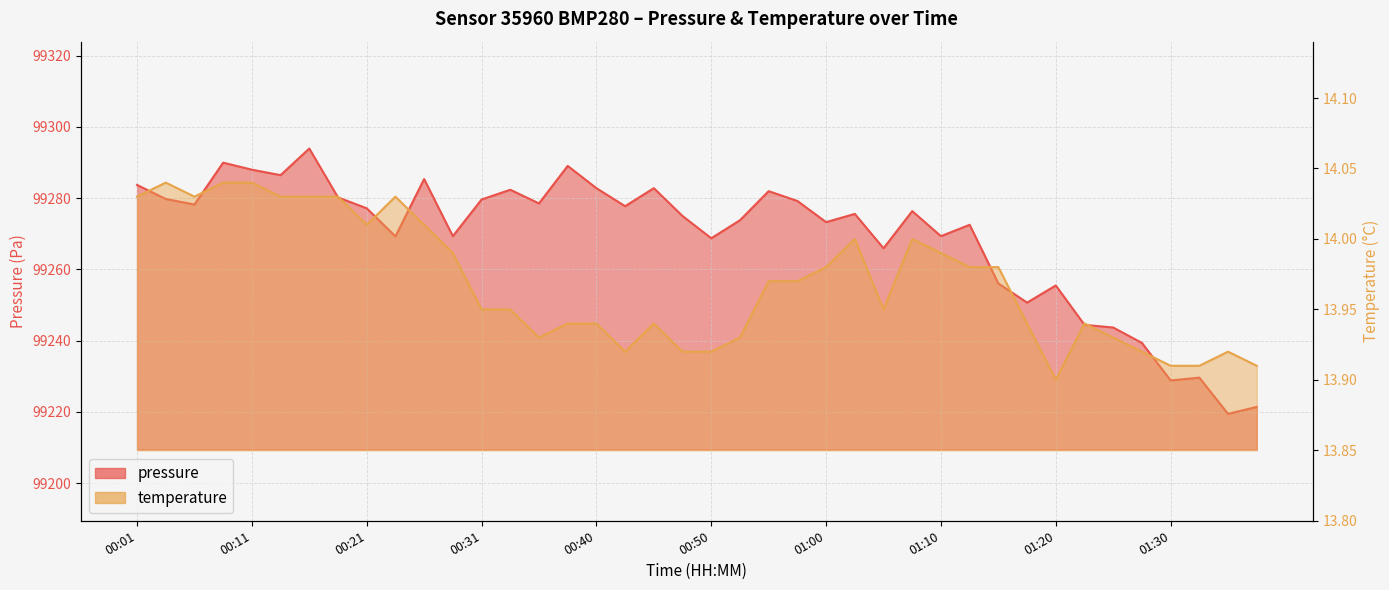

What is the total value across all series at 01:27?

99253.3